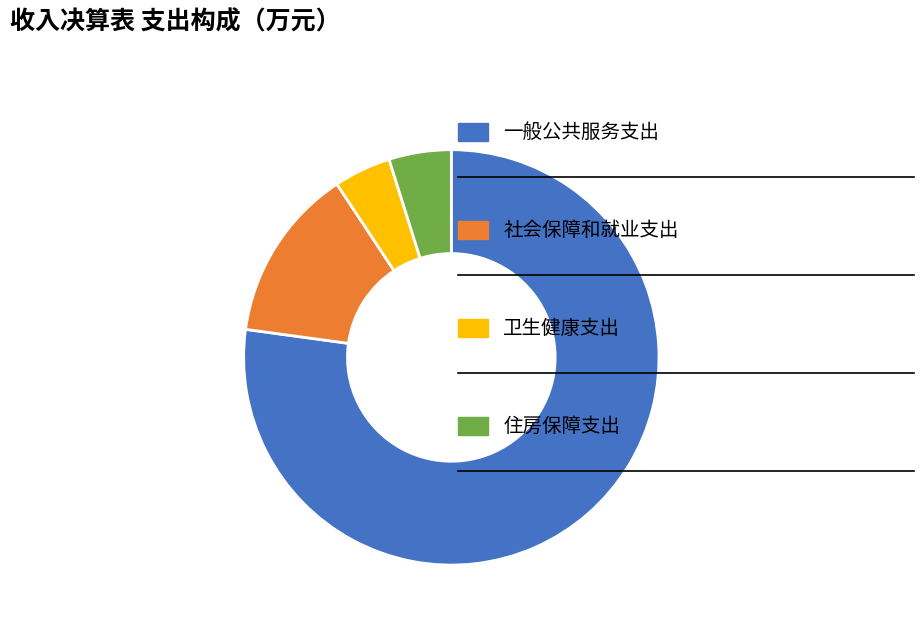

Is there a majority slice in this chart?

Yes